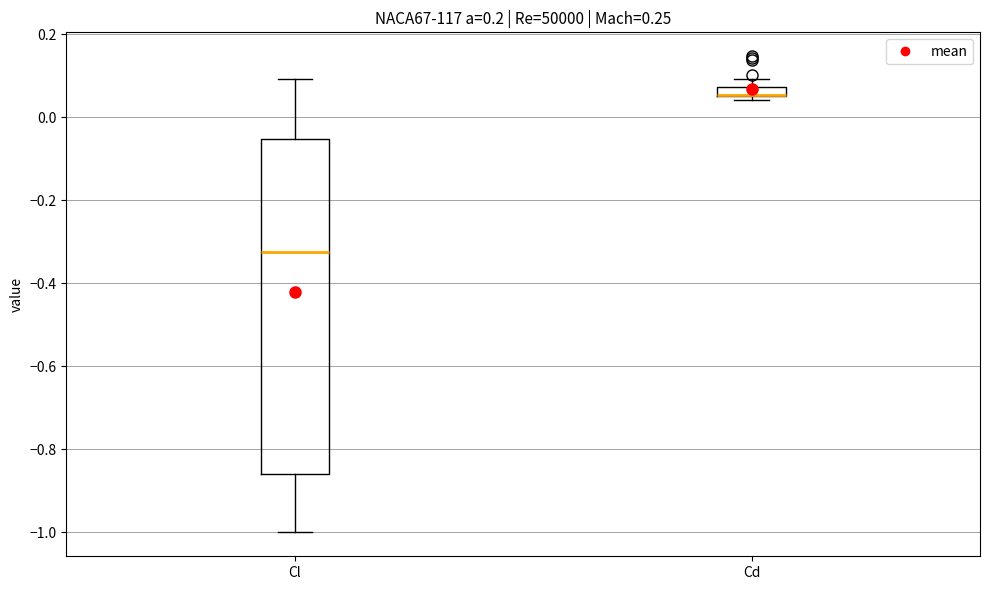

Comparing the boxes themselves (not the whiskers), which one is the tallest?

Cl